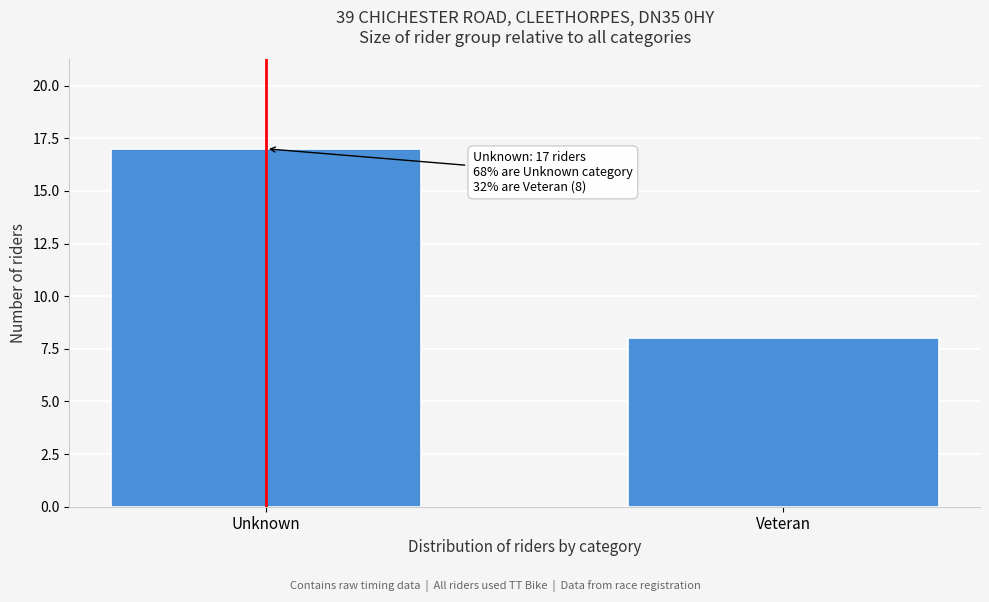

Reading right to left, what are all the values shown in this chart?

8	17